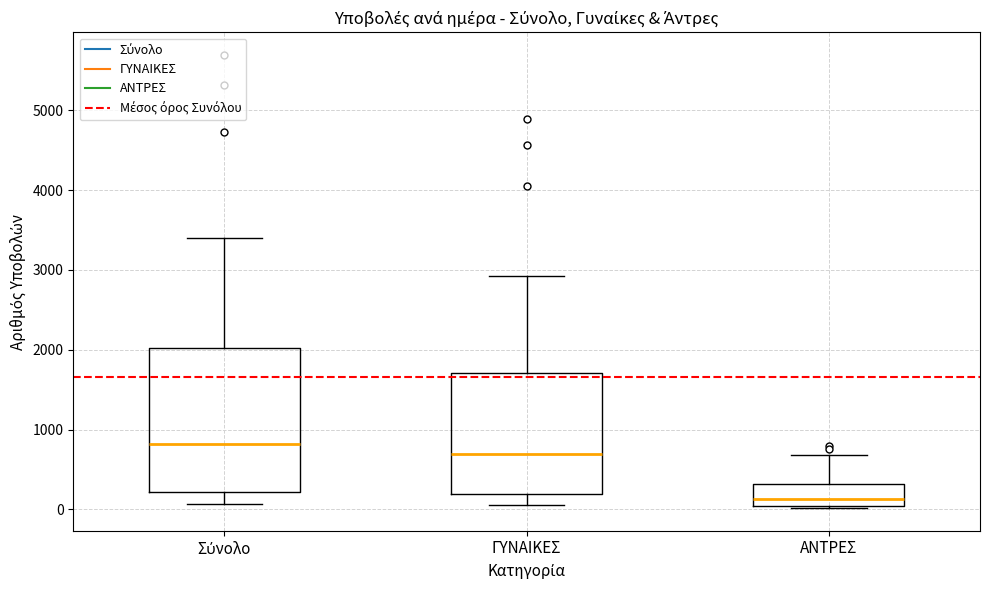

Reading left to right, read every box against the y-axis: the position of its median line, the range the box covers, and the ends of its whiskers. The values are not printed on the chart, so give them approximately, as read against the axis.

Σύνολο: median 800, box 200 to 2000, whiskers 100 to 3400
ΓΥΝΑΙΚΕΣ: median 700, box 200 to 1700, whiskers 100 to 2900
ΑΝΤΡΕΣ: median 100, box 0 to 300, whiskers 0 to 700